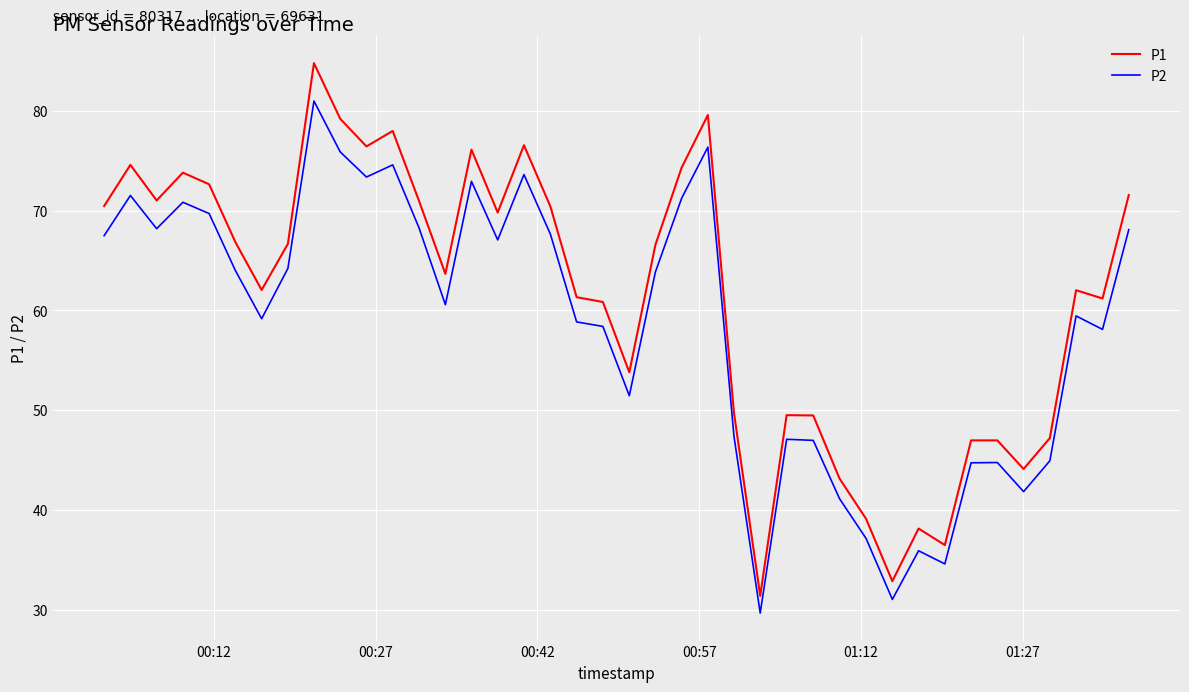

True or false: P1 and P2 cross at least once.

False